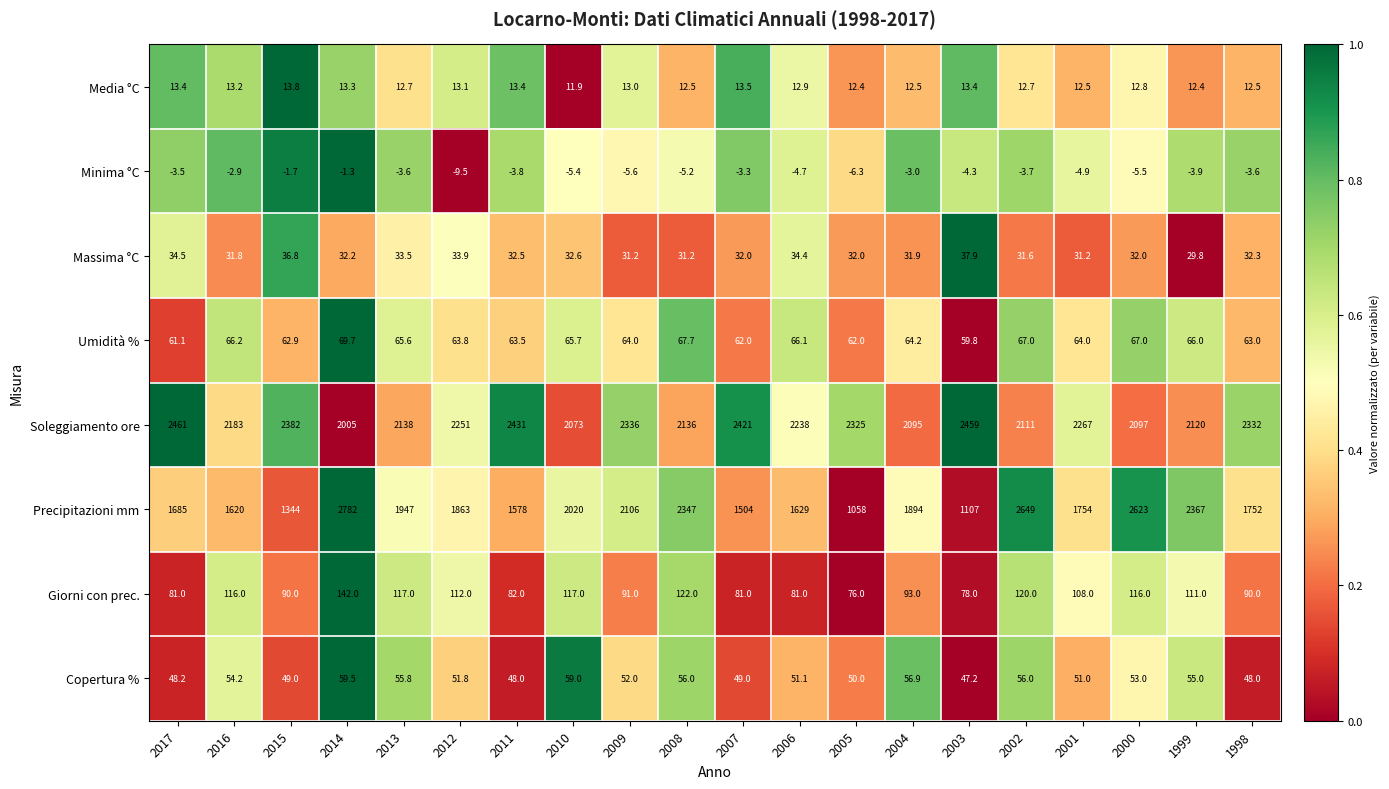

At 1999, list the series in order from largest to smallest.

Precipitazioni mm, Soleggiamento ore, Giorni con prec., Umidità %, Copertura %, Massima °C, Media °C, Minima °C